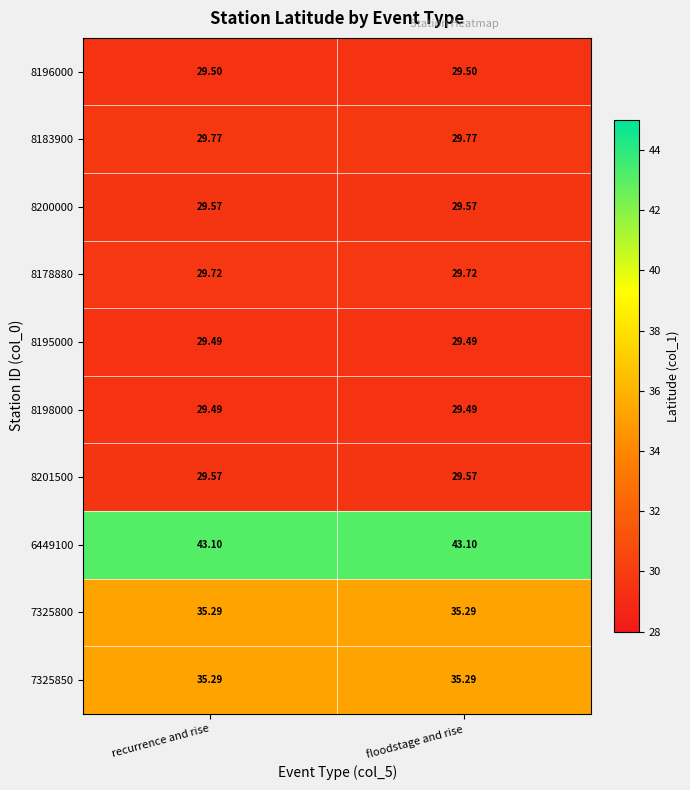

Is the value of 8178880 at recurrence and rise greater than the value of 8200000 at floodstage and rise?

Yes